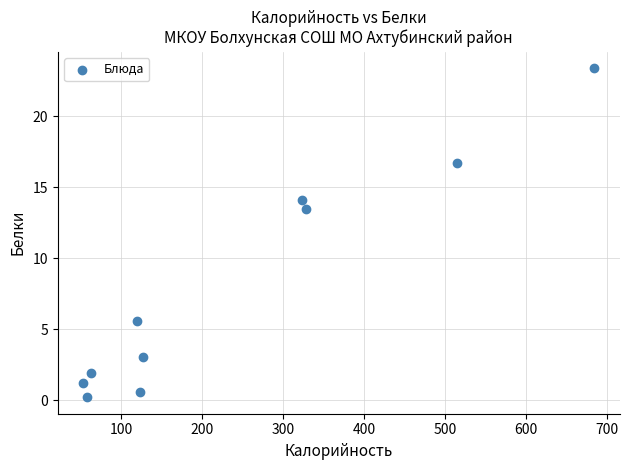

What is the range of Y values (max minus min)?

23.2